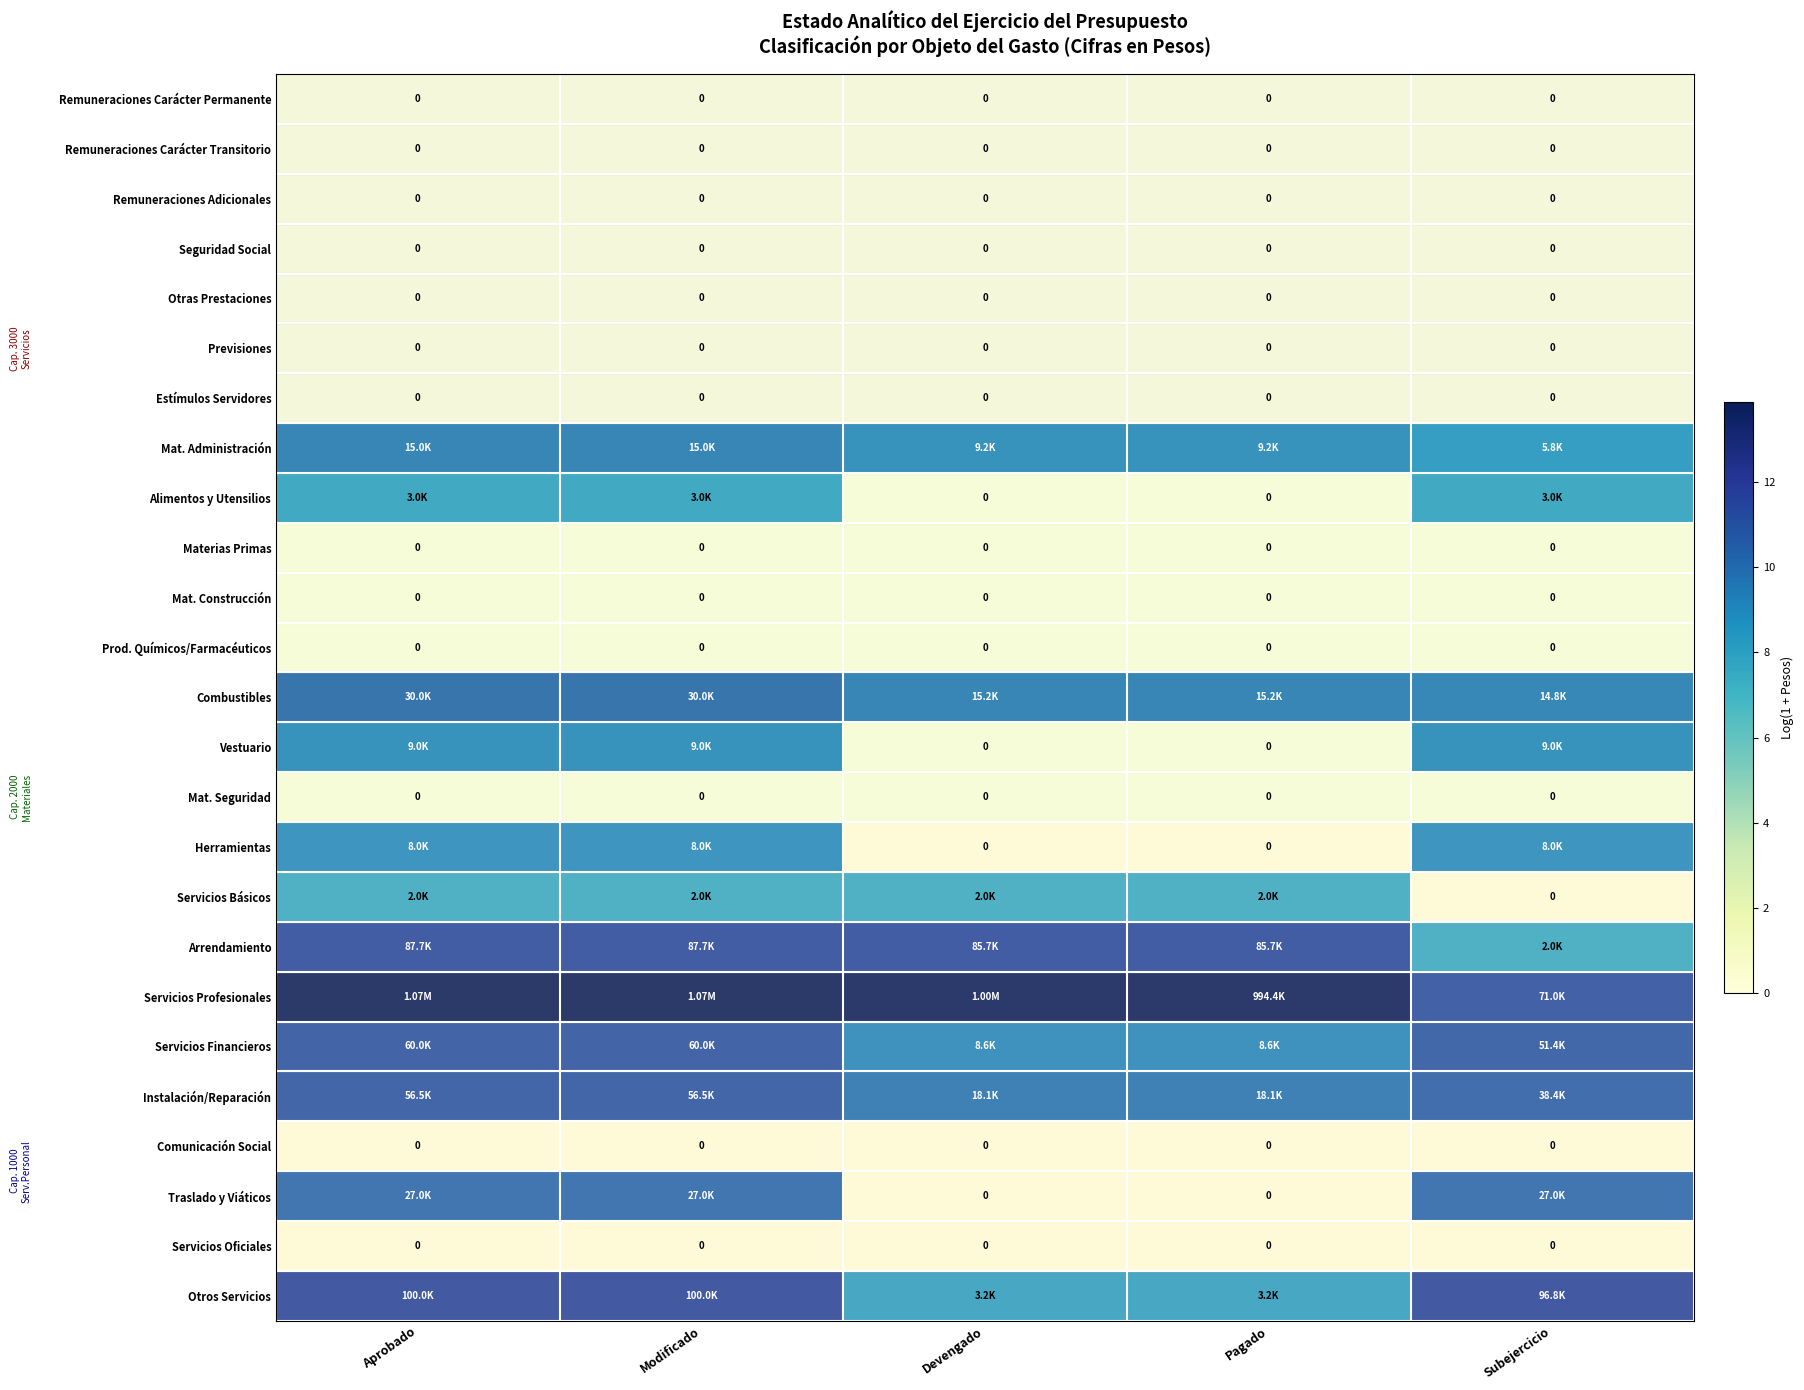

How many values in the Vestuario series exceed 9?

3